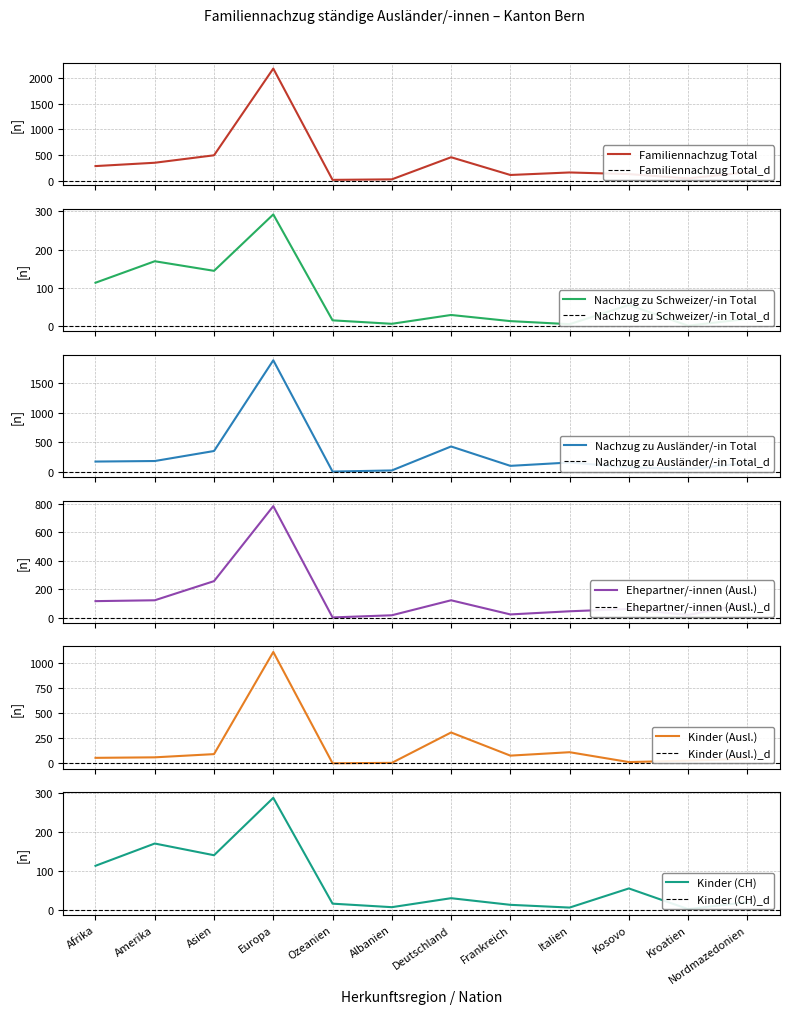

At how many categories does at least one series exceed 1009?

1